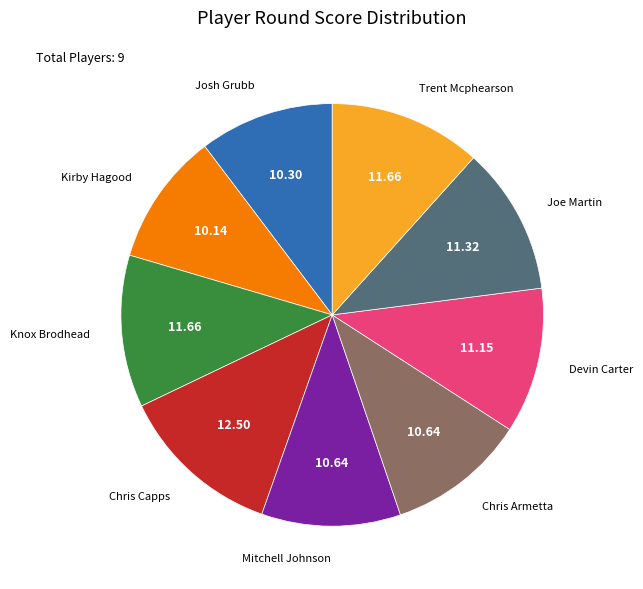

Between Knox Brodhead and Chris Armetta, which is larger?

Knox Brodhead